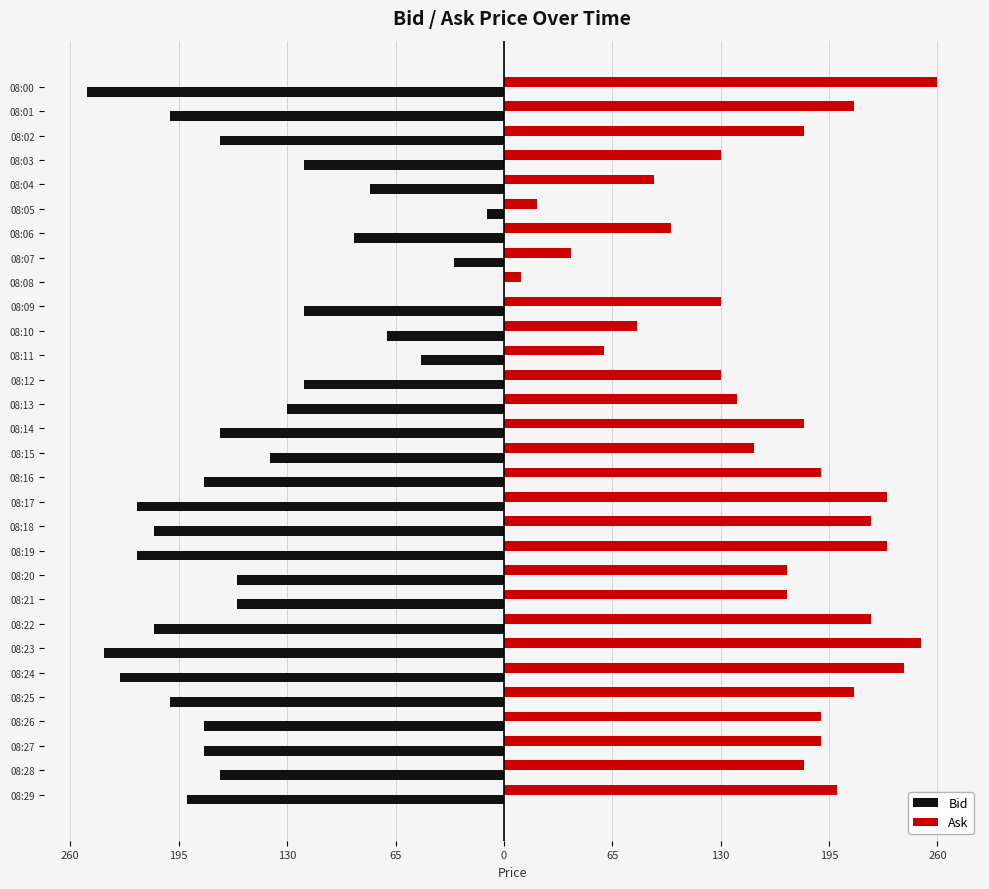

What are all the series names shown in the legend?

Bid, Ask